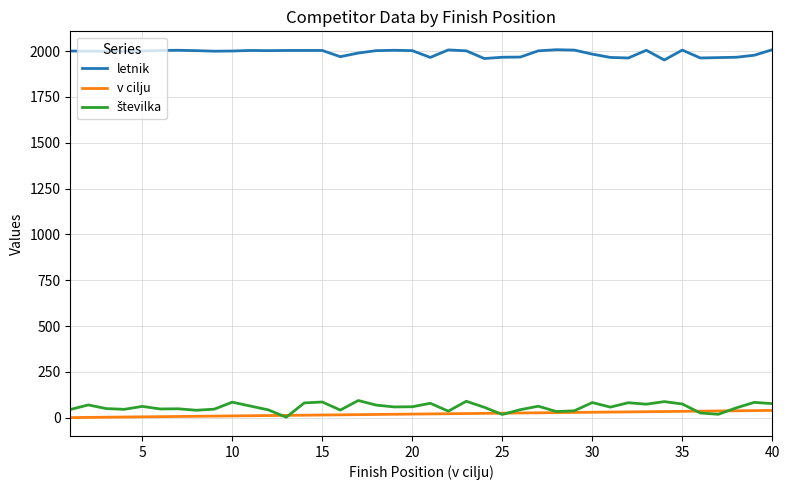

True or false: v cilju and letnik cross at least once.

False